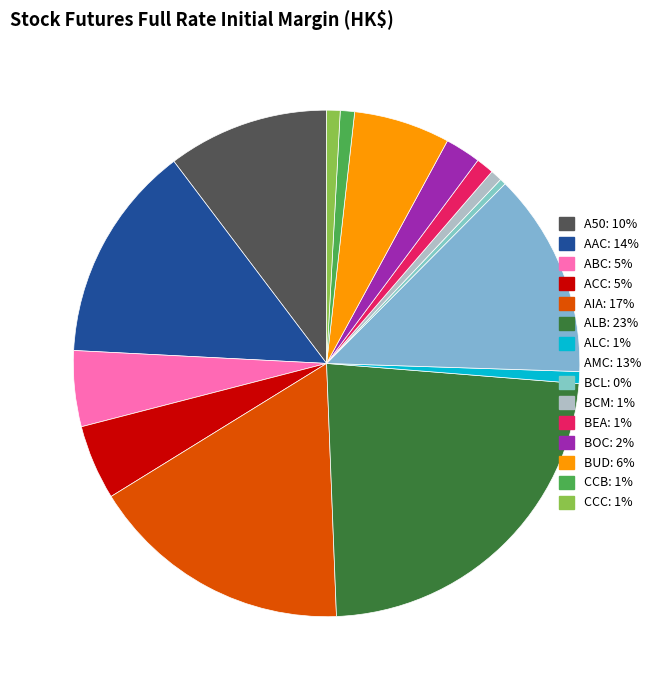

Rank the categories by value from highest to lowest.

ALB, AIA, AAC, AMC, A50, BUD, ABC, ACC, BOC, BEA, CCB, CCC, ALC, BCM, BCL